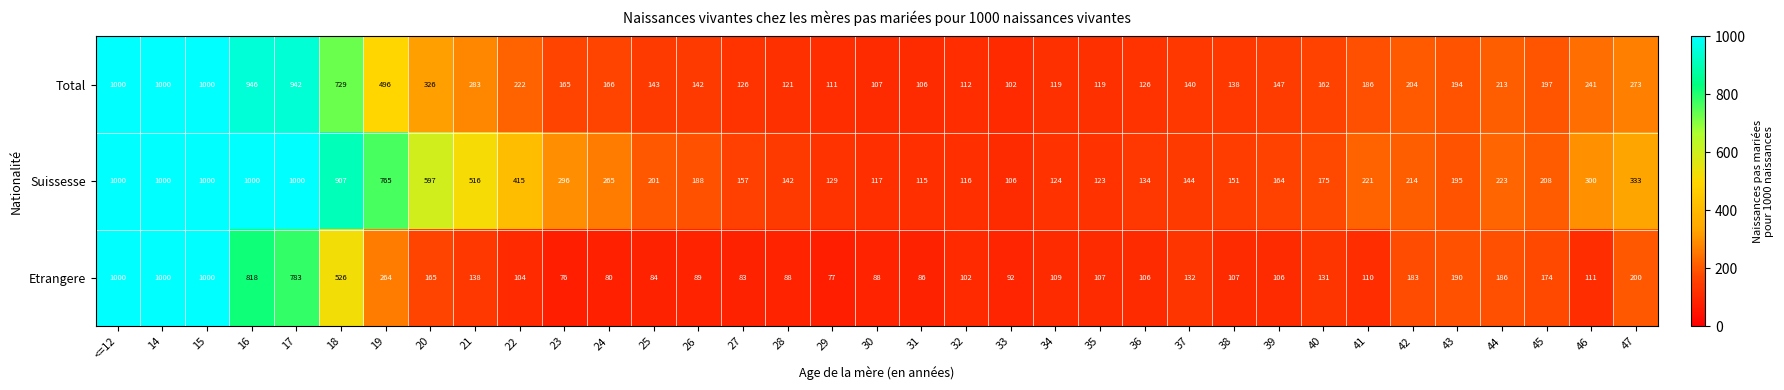

Which series has the largest total across all categories?

Suissesse